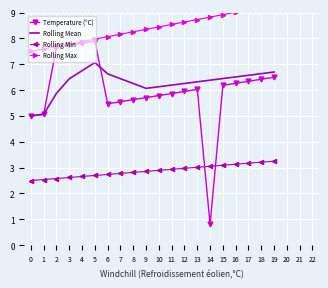

Between which two adjacent categories do Rolling Min and Temperature (°C) first intersect?

13 and 14